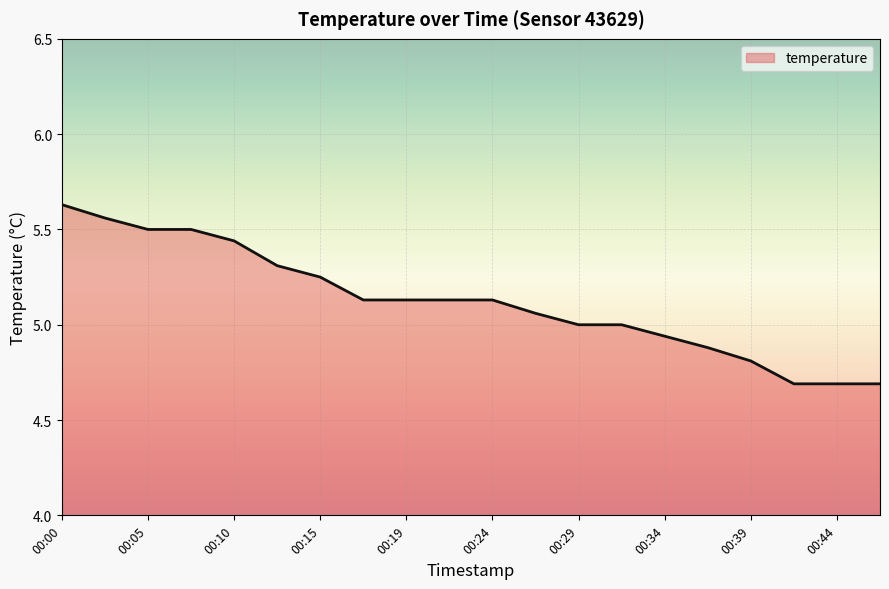

Count the number of data series in this chart.

1